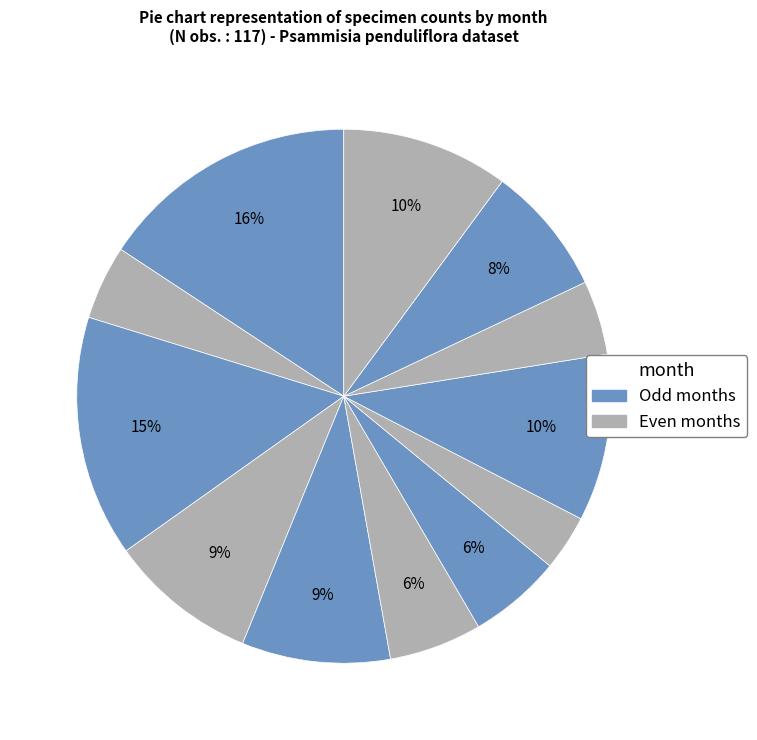

How many segments does this pie chart have?

12